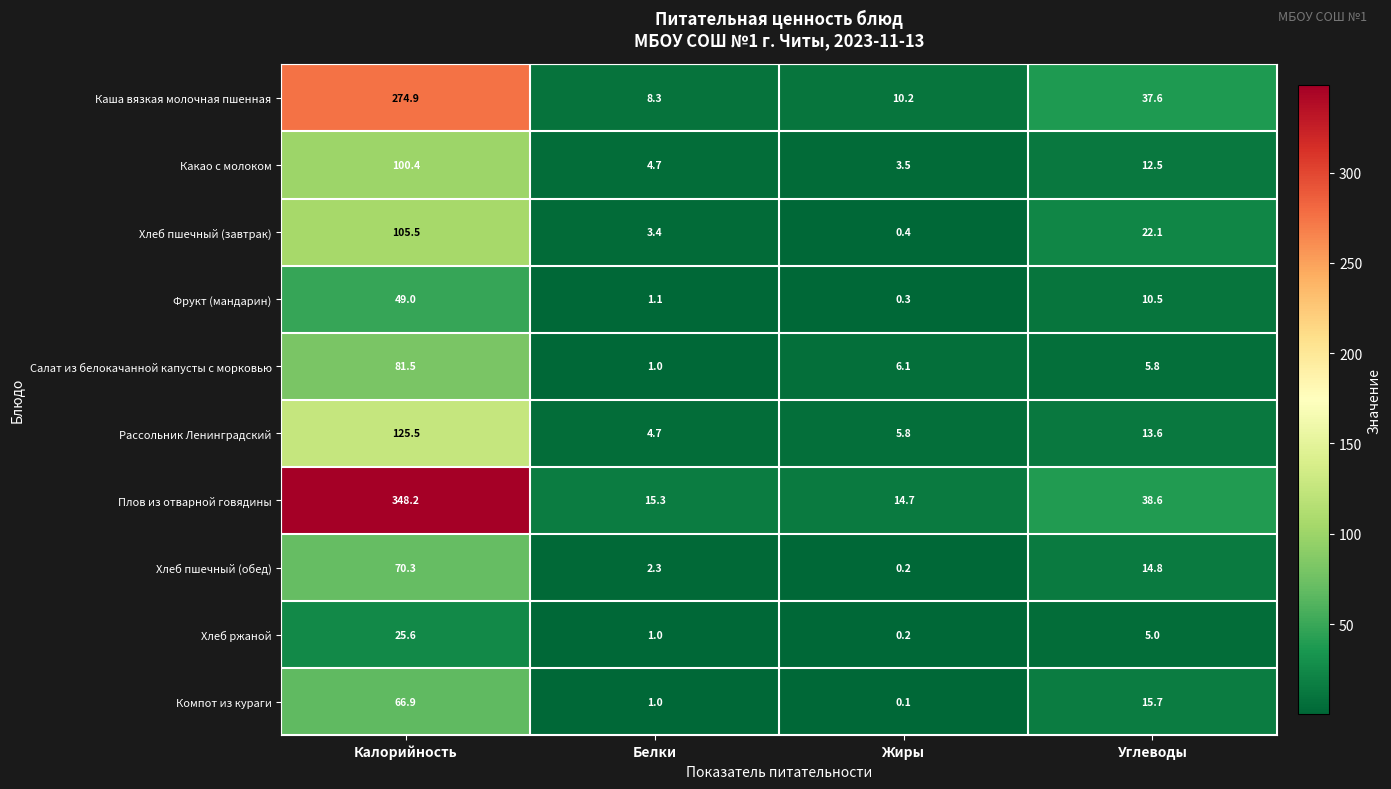

How many distinct data groups are displayed?

10